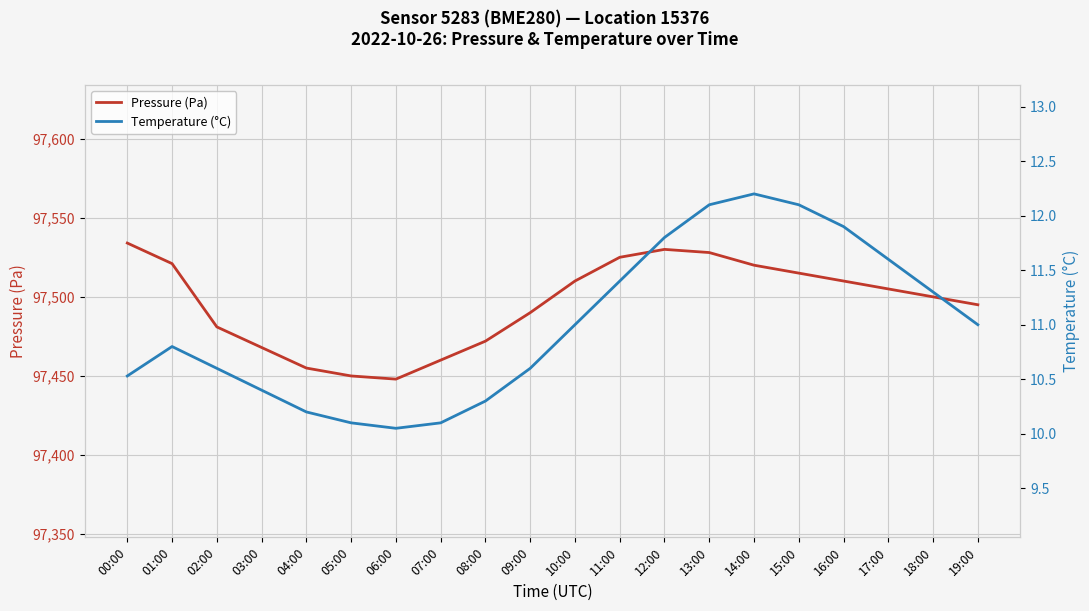

Where does the Pressure (Pa) series first go above 97505?

00:00